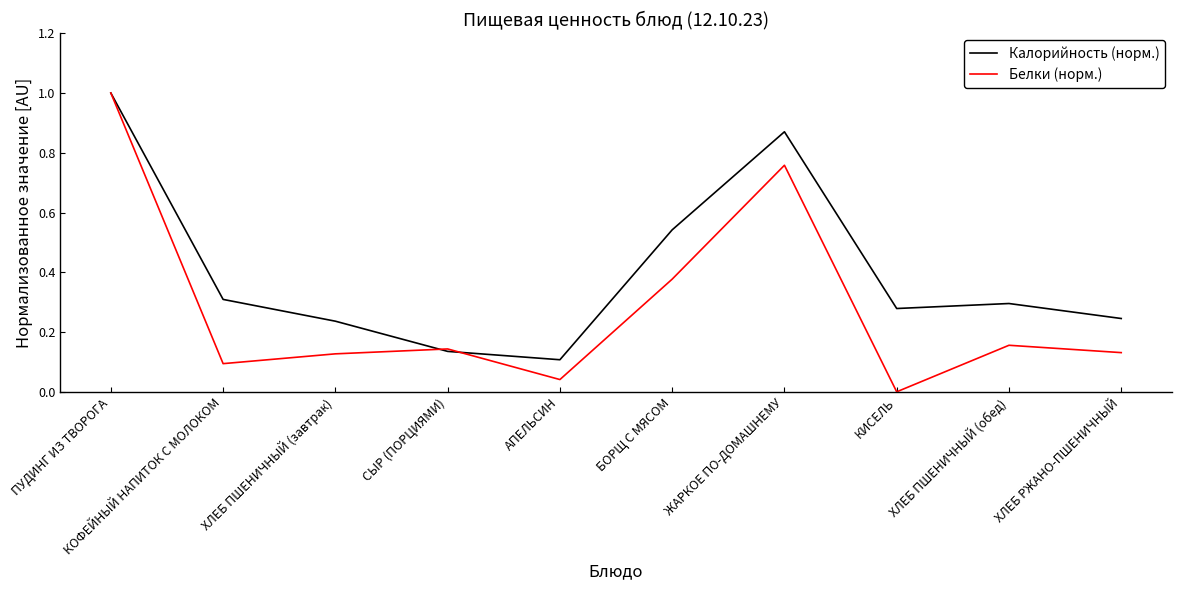

Is this an area chart (filled region under the line)?

No